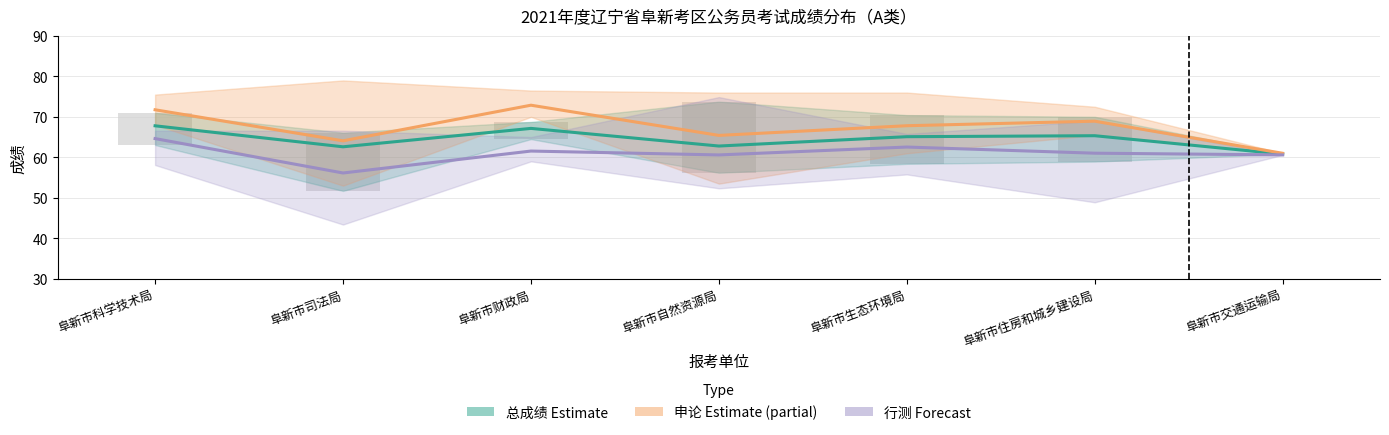

Reading left to right, list all the values displayed in this chart.

总成绩 Estimate: 阜新市科学技术局=67.8	阜新市司法局=62.6	阜新市财政局=67.2	阜新市自然资源局=62.8	阜新市生态环境局=65.1	阜新市住房和城乡建设局=65.3	阜新市交通运输局=60.8
申论 Estimate (partial): 阜新市科学技术局=71.8	阜新市司法局=64.1	阜新市财政局=72.9	阜新市自然资源局=65.4	阜新市生态环境局=67.8	阜新市住房和城乡建设局=68.9	阜新市交通运输局=61.0
行测 Forecast: 阜新市科学技术局=64.6	阜新市司法局=56.1	阜新市财政局=61.5	阜新市自然资源局=60.6	阜新市生态环境局=62.5	阜新市住房和城乡建设局=61.0	阜新市交通运输局=60.6